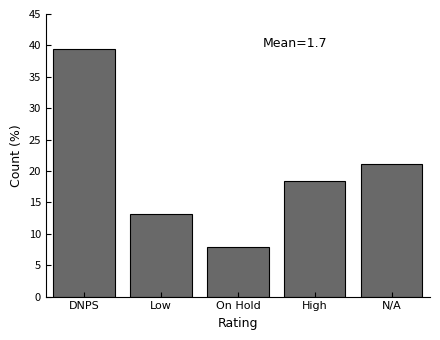

Reading left to right, list all the values displayed in this chart.

39.5	13.2	7.9	18.4	21.1